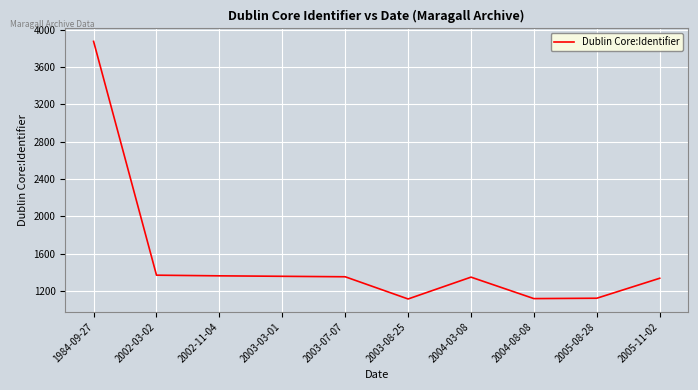

The chart shows a value of 1335 at 2005-11-02. True or false?

True